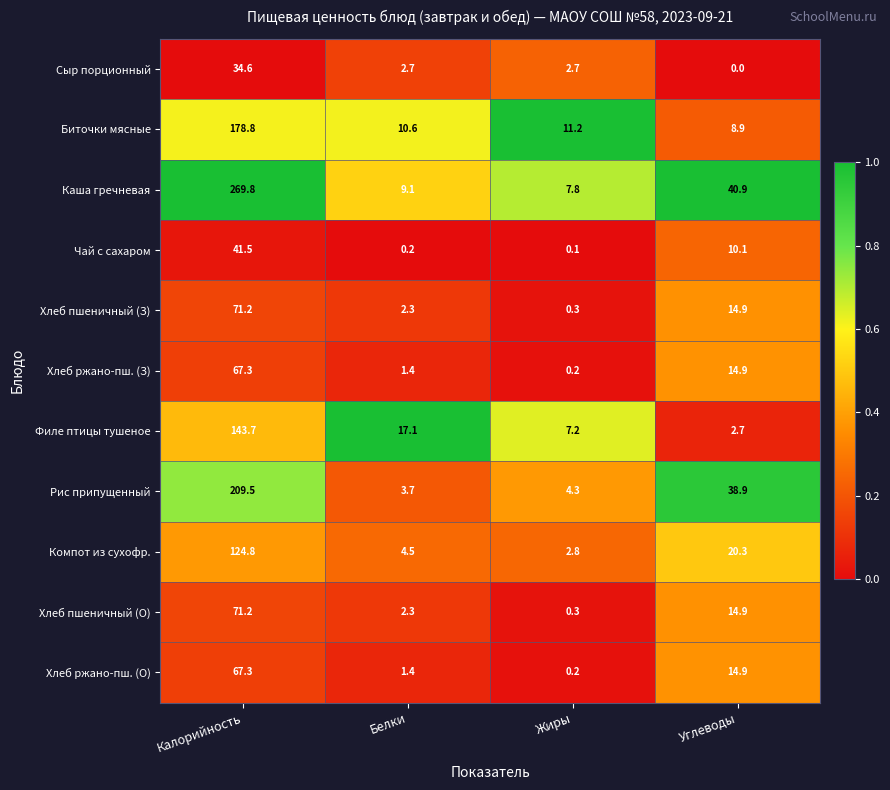

List the labels in order of Филе птицы тушеное value, largest first.

Калорийность, Белки, Жиры, Углеводы